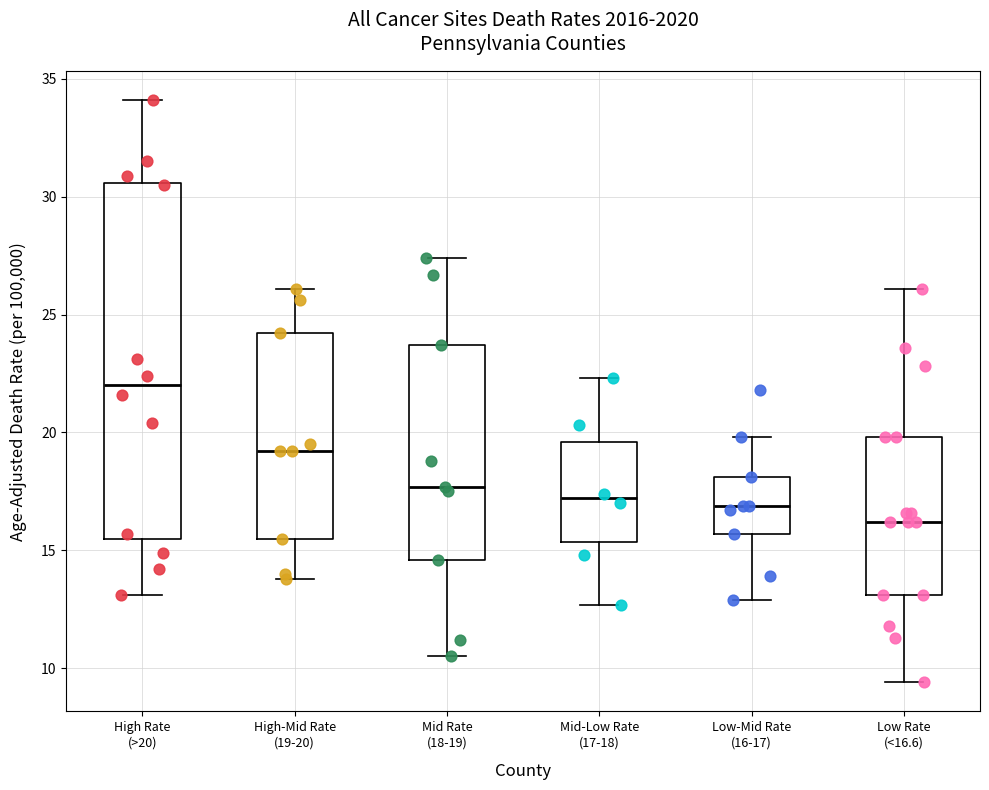

Reading left to right, read every box against the y-axis: the position of its median line, the range the box covers, and the ends of its whiskers. The values are not printed on the chart, so give them approximately, as read against the axis.

High Rate (>20): median 22.0, box 15.5 to 30.5, whiskers 13.0 to 34.0
High-Mid Rate (19-20): median 19.0, box 15.5 to 24.0, whiskers 14.0 to 26.0
Mid Rate (18-19): median 17.5, box 14.5 to 23.5, whiskers 10.5 to 27.5
Mid-Low Rate (17-18): median 17.0, box 15.5 to 19.5, whiskers 12.5 to 22.5
Low-Mid Rate (16-17): median 17.0, box 15.5 to 18.0, whiskers 13.0 to 20.0
Low Rate (<16.6): median 16.0, box 13.0 to 20.0, whiskers 9.5 to 26.0